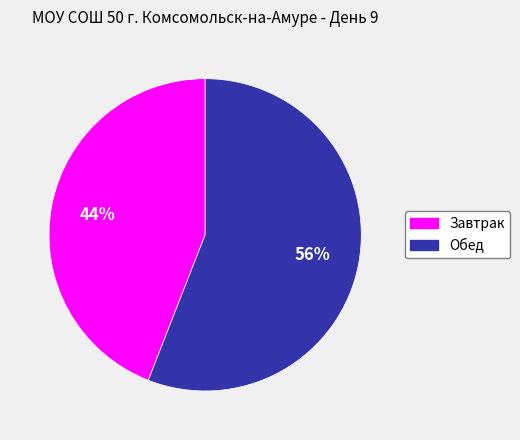

Which slice represents more than half of the pie?

Обед